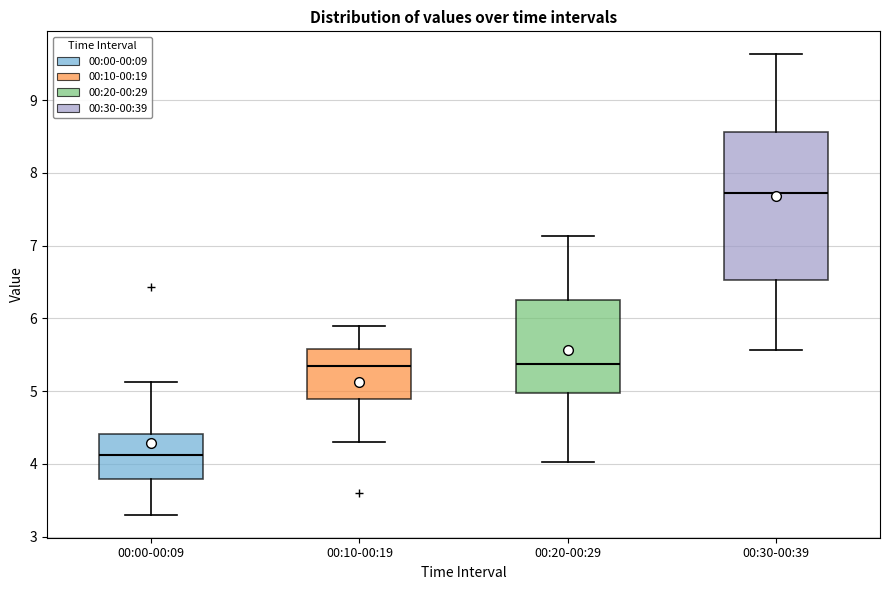

Where does the upper whisker of the box for 00:00-00:09 end on the y-axis? The values are not printed on the chart, so give them approximately, as read against the axis.

5.1